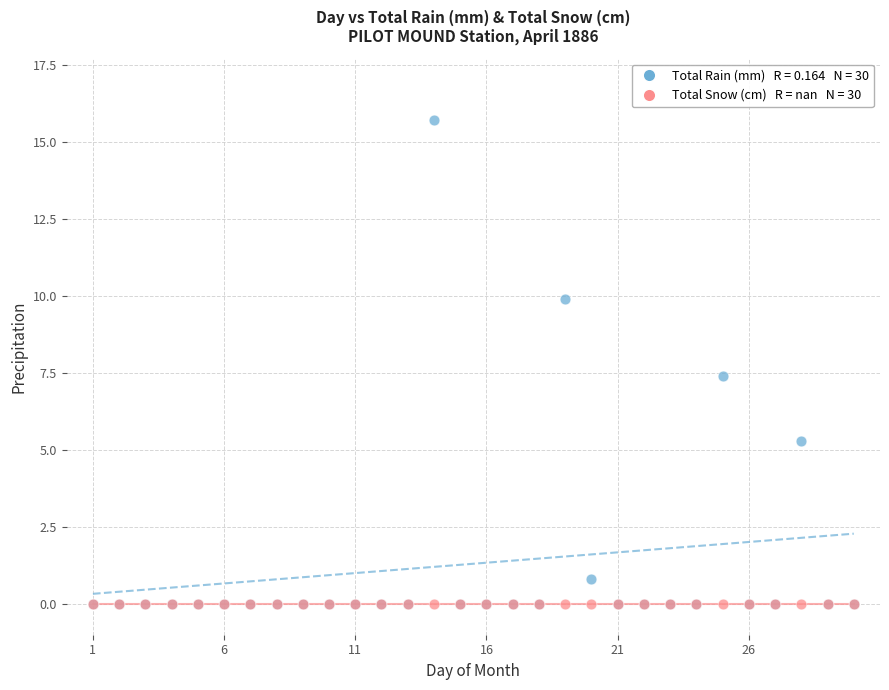

Across all series, what Y value is closest to 7?

7.4